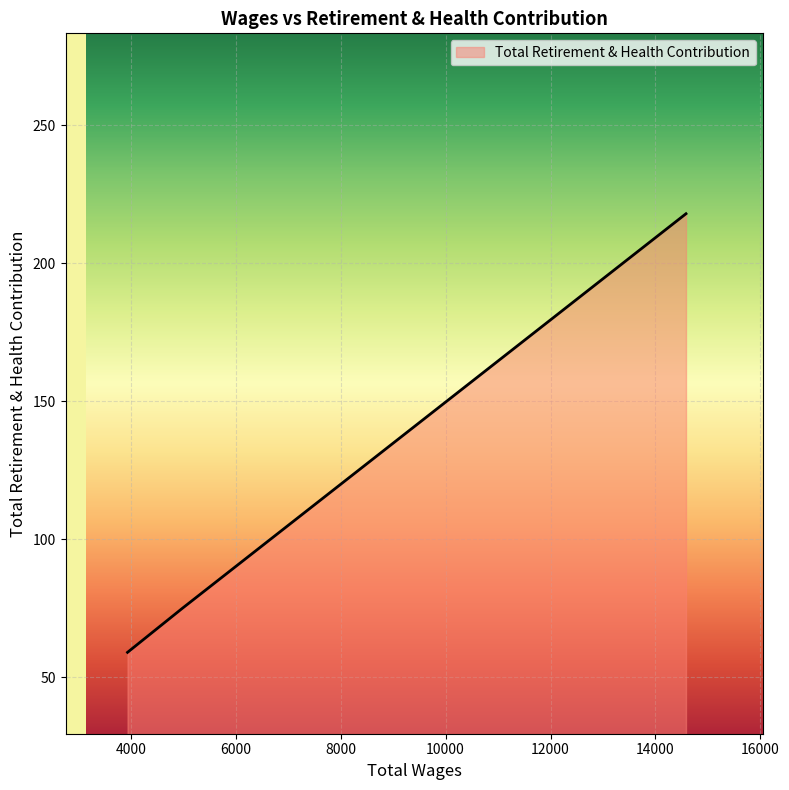

How many categories are shown in the chart?

3